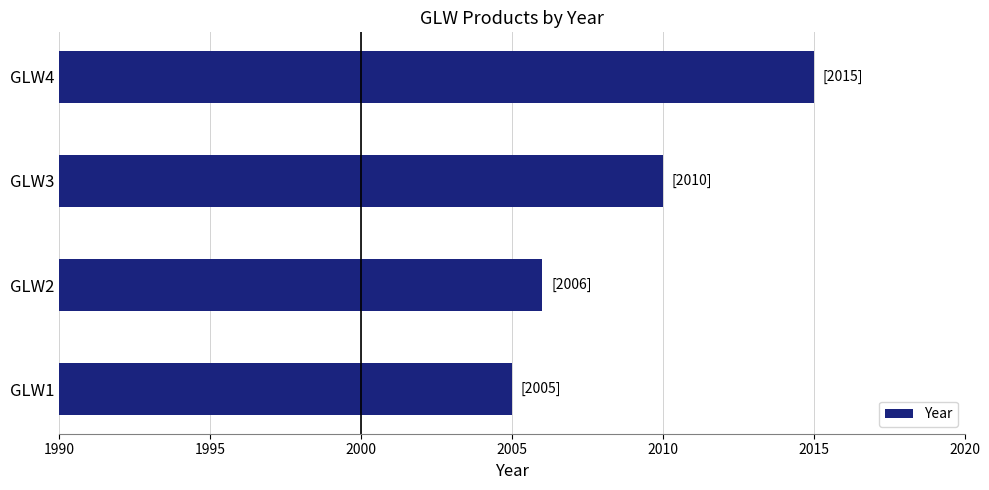

Are the bars grouped side by side (vs. stacked)?

No